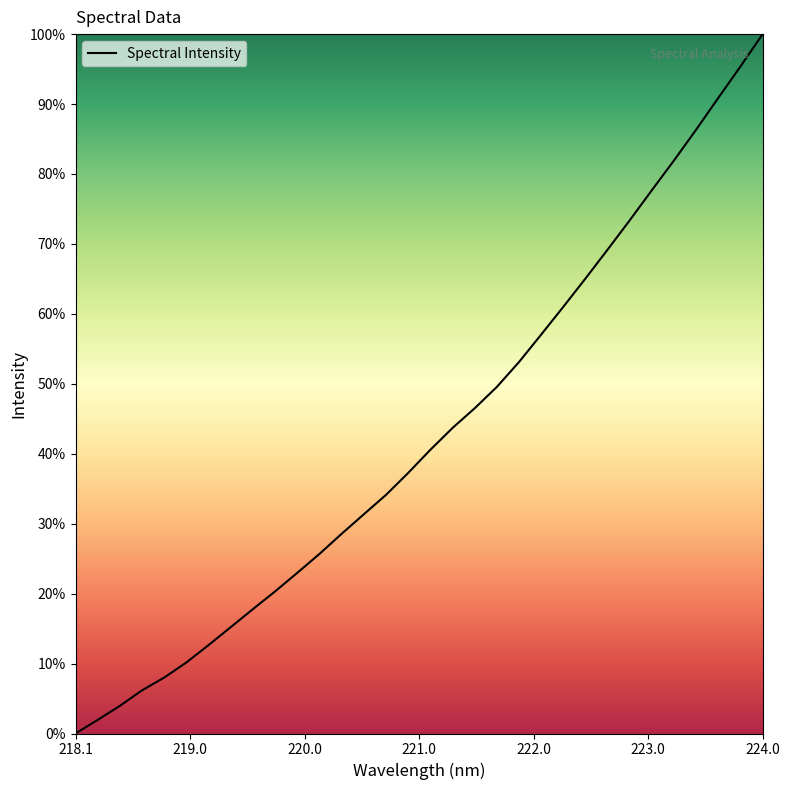

What is the difference between the maximum and minimum values?

100.0